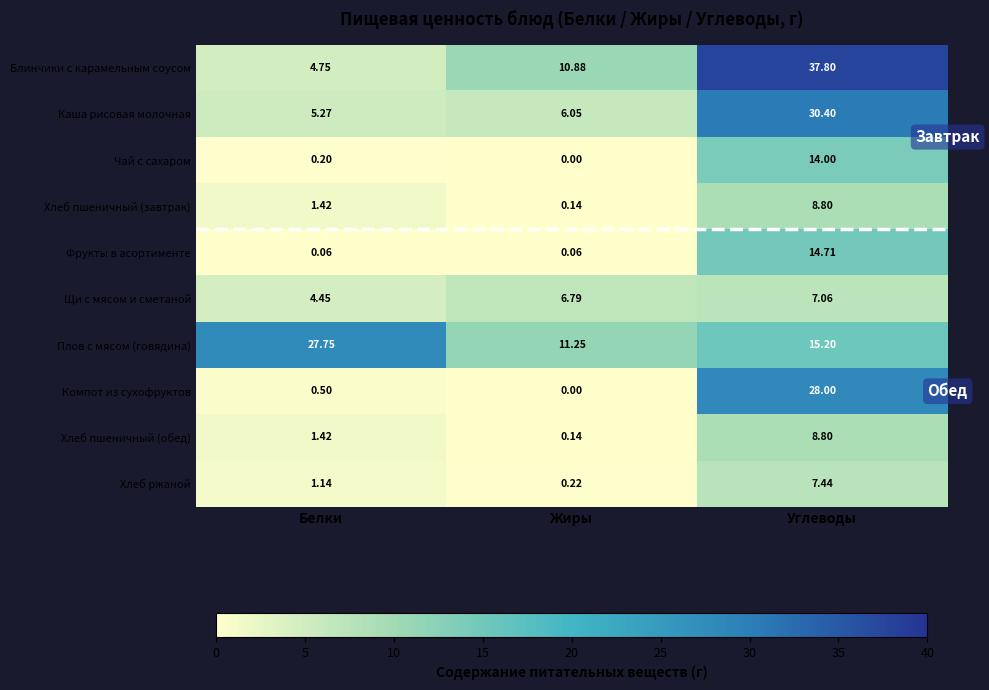

Which category has the highest value across all series?

Углеводы